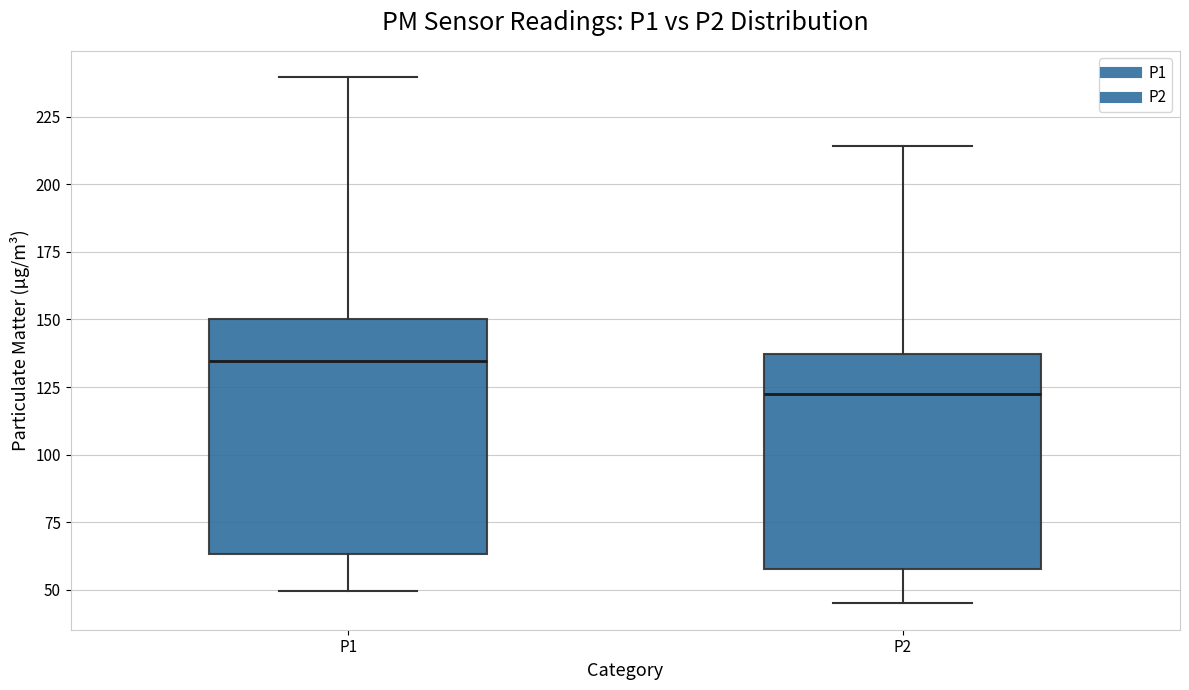

Which box's median line is the highest?

P1